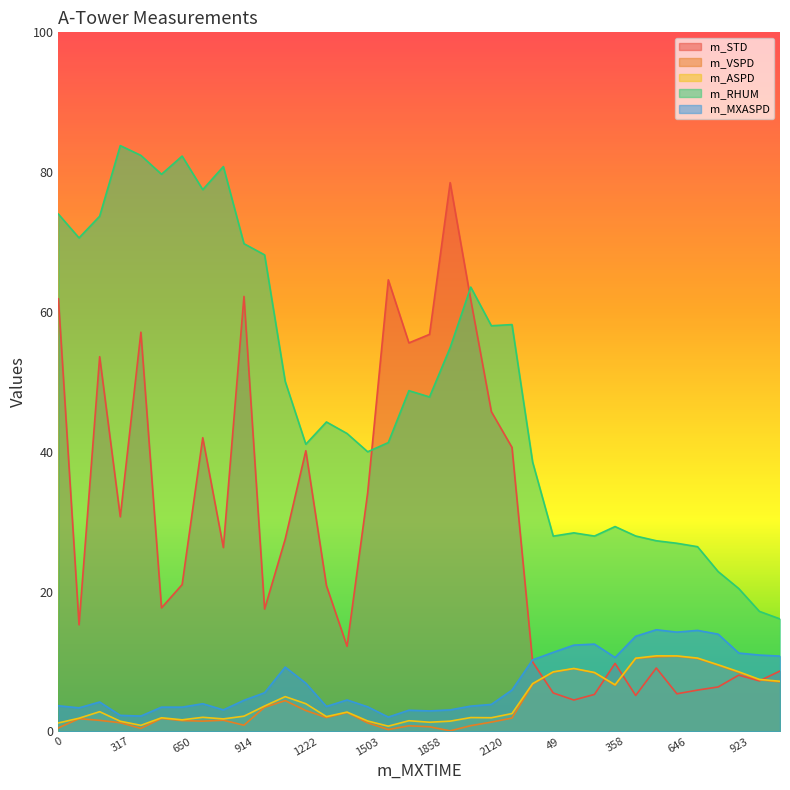

True or false: m_RHUM has more than 1 points higher than both neighbors.

True